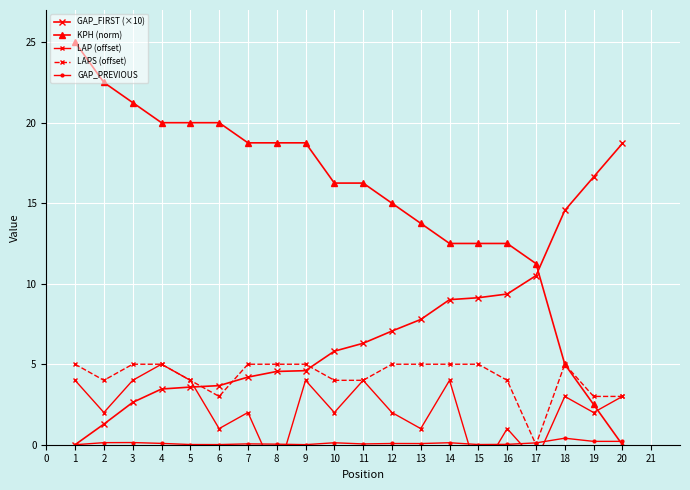

True or false: GAP_PREVIOUS and GAP_FIRST (×10) intersect in this chart.

False